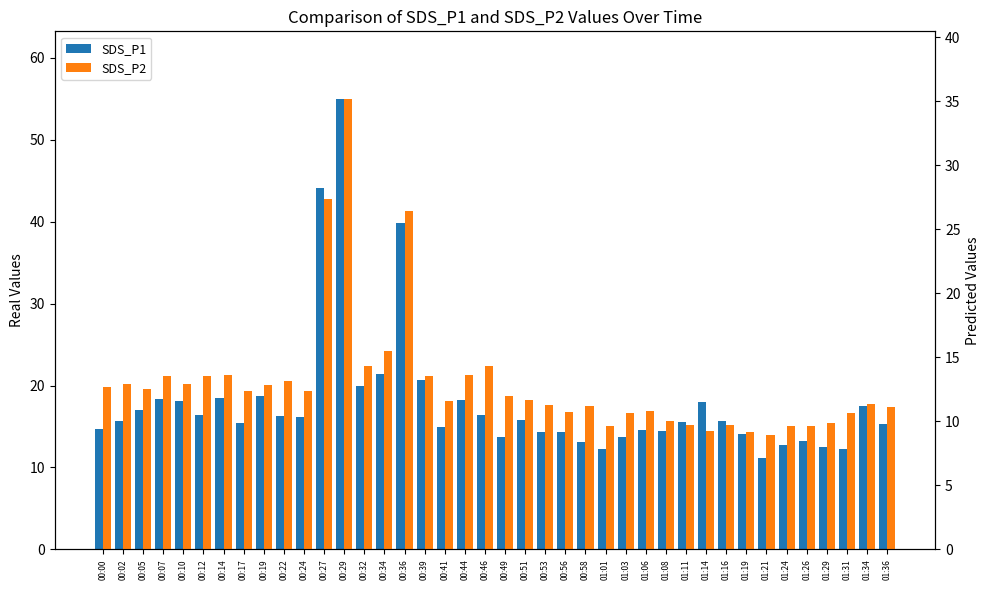

Reading left to right, what are all the values shown in this chart?

SDS_P1: 00:00=14.7	00:02=15.6	00:05=17.1	00:07=18.3	00:10=18.1	00:12=16.4	00:14=18.5	00:17=15.4	00:19=18.7	00:22=16.2	00:24=16.2	00:27=44.2	00:29=55.0	00:32=19.9	00:34=21.4	00:36=39.8	00:39=20.6	00:41=14.9	00:44=18.3	00:46=16.4	00:49=13.7	00:51=15.8	00:53=14.3	00:56=14.3	00:58=13.2	01:01=12.2	01:03=13.8	01:06=14.5	01:08=14.4	01:11=15.5	01:14=18.0	01:16=15.6	01:19=14.1	01:21=11.2	01:24=12.7	01:26=13.2	01:29=12.5	01:31=12.2	01:34=17.6	01:36=15.3
SDS_P2: 00:00=12.7	00:02=12.9	00:05=12.6	00:07=13.6	00:10=12.9	00:12=13.5	00:14=13.6	00:17=12.4	00:19=12.8	00:22=13.2	00:24=12.4	00:27=27.4	00:29=35.2	00:32=14.3	00:34=15.5	00:36=26.4	00:39=13.5	00:41=11.6	00:44=13.6	00:46=14.3	00:49=12.0	00:51=11.6	00:53=11.3	00:56=10.7	00:58=11.2	01:01=9.6	01:03=10.7	01:06=10.8	01:08=10.0	01:11=9.7	01:14=9.2	01:16=9.7	01:19=9.2	01:21=8.9	01:24=9.6	01:26=9.7	01:29=9.9	01:31=10.6	01:34=11.4	01:36=11.1